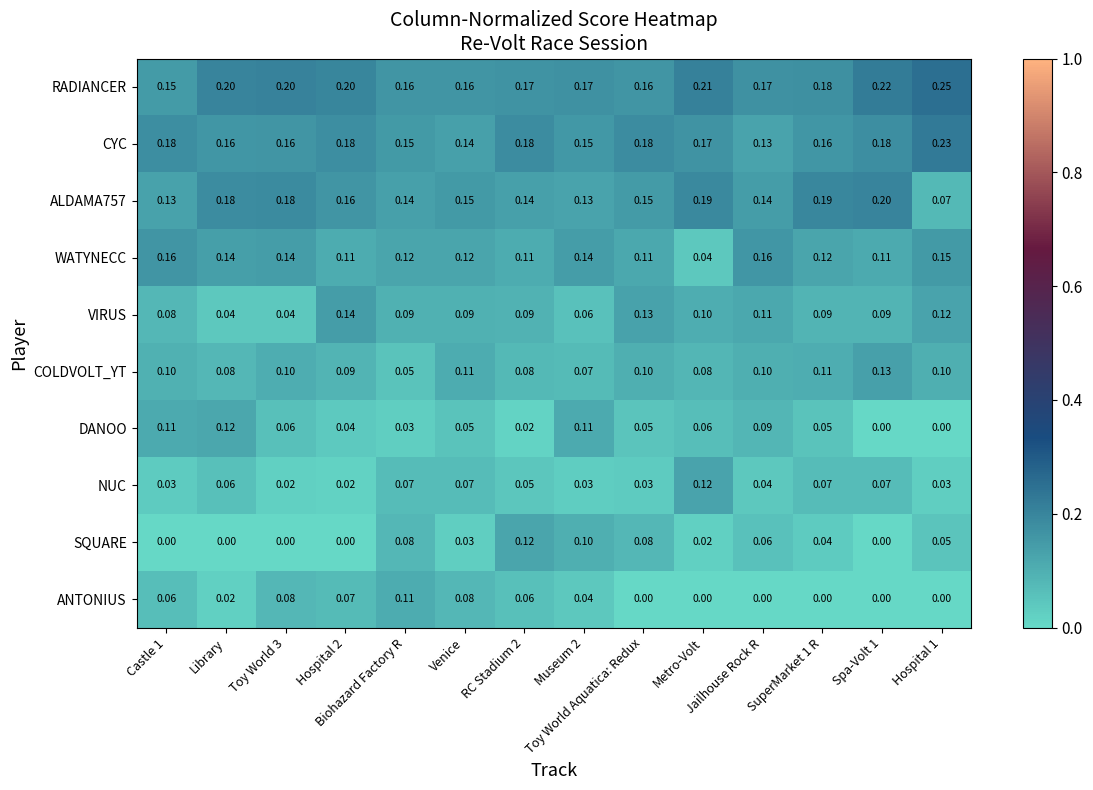

What is the total value across all series at Metro-Volt?

1.0